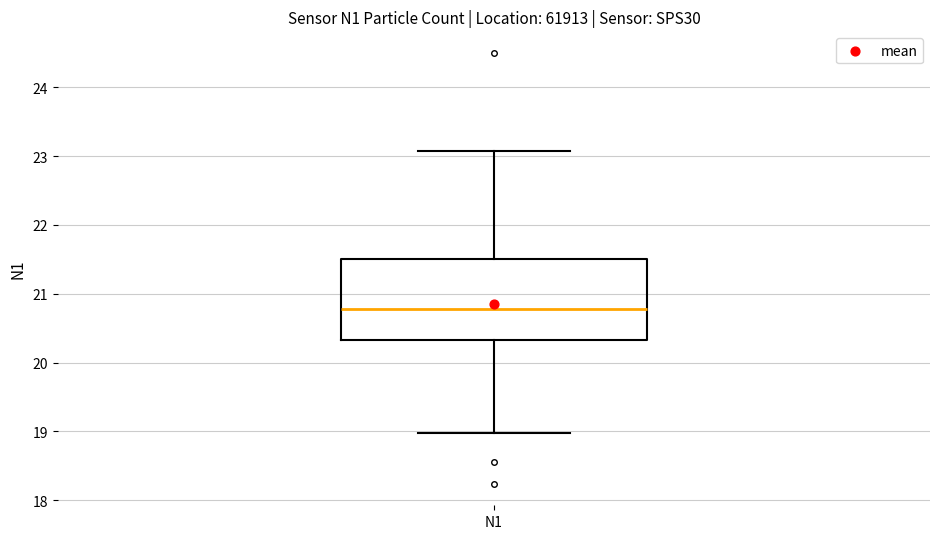

Transcribe this box plot: give where the median line is, the range the box spans, and where the two whiskers end, as read against the y-axis. The values are not printed on the chart, so give them approximately, as read against the axis.

median 20.8, box 20.3 to 21.5, whiskers 19.0 to 23.1